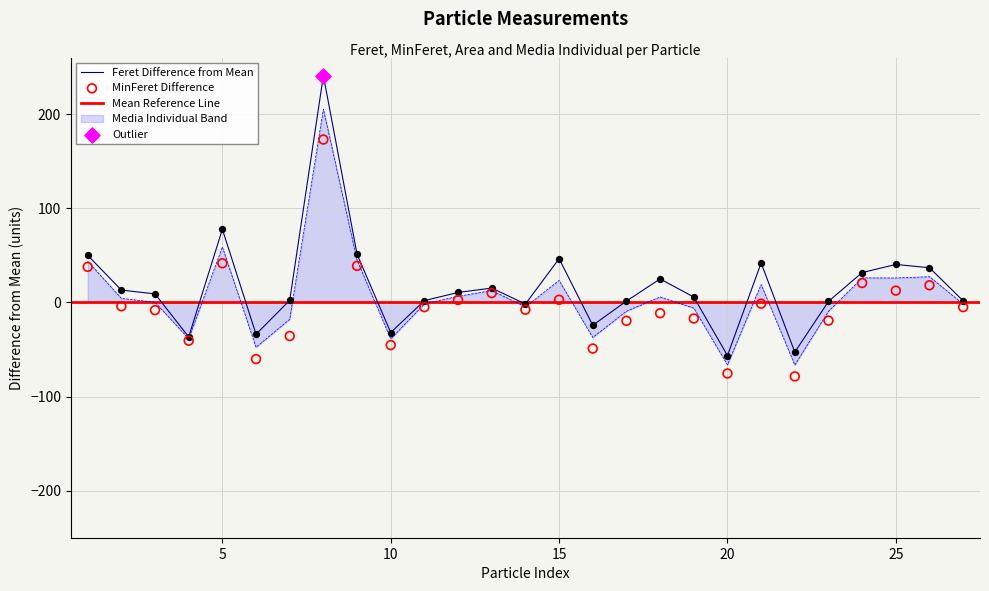

At which category is the sum across all series the highest?

8